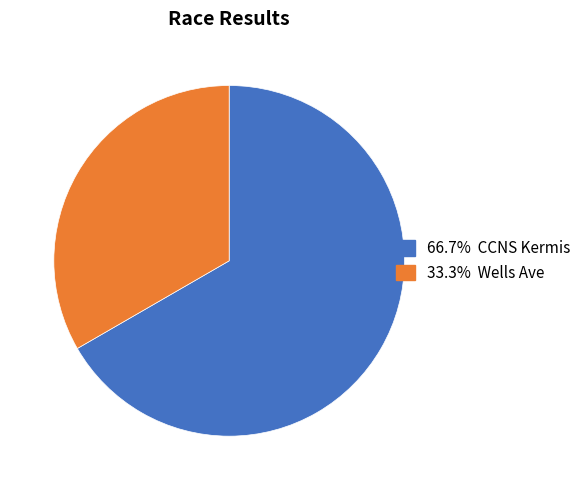

Does any single category account for the majority?

Yes